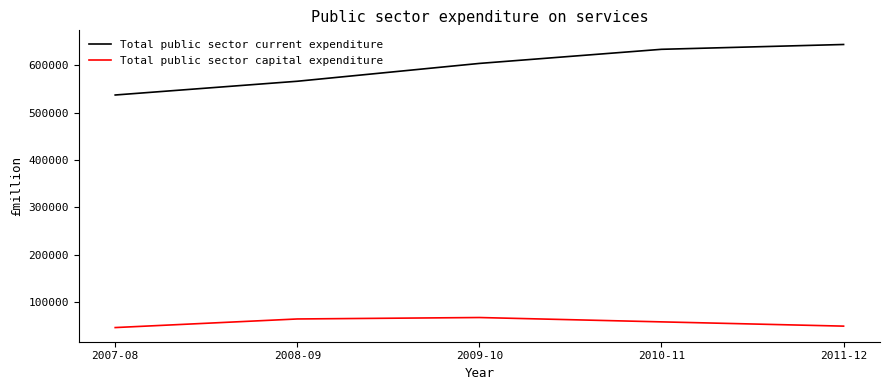

What is the difference between the maximum and second lowest values in the Total public sector current expenditure series?

77480